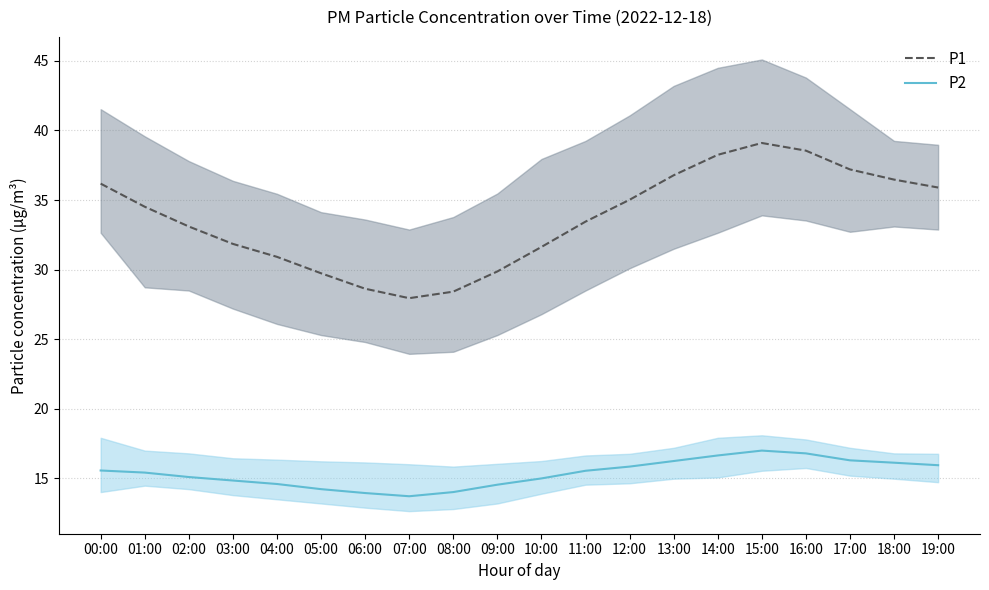

Which series has the largest total across all categories?

P1